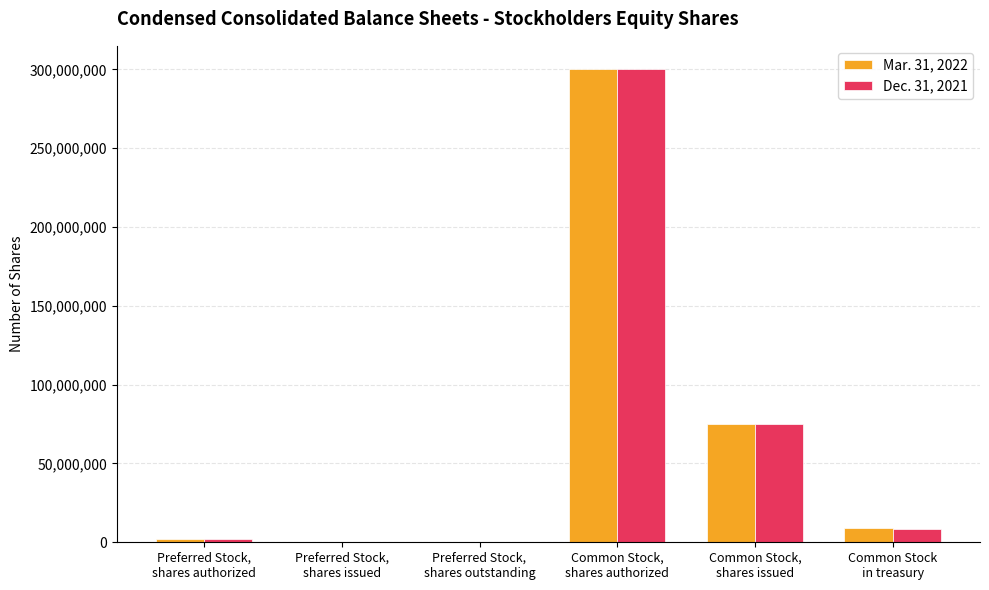

How many distinct data groups are displayed?

2